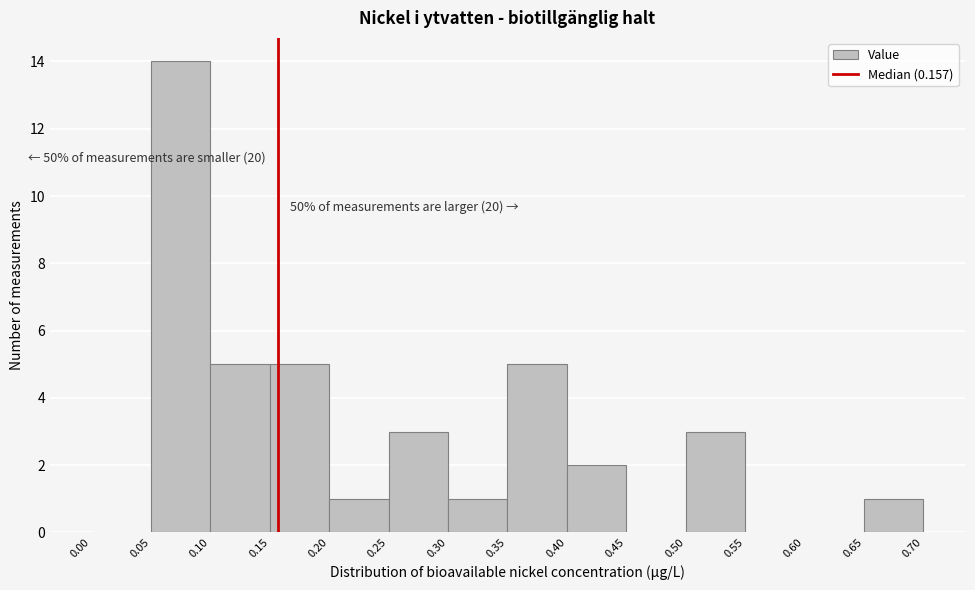

Which range on the x-axis has the tallest bar?

0.05 to 0.10